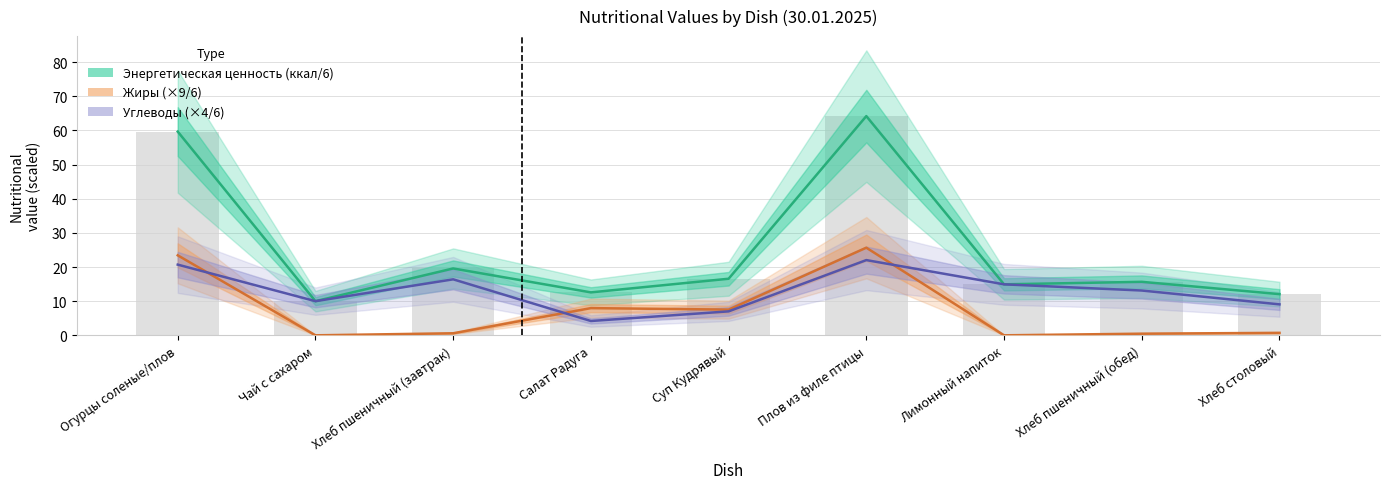

Which series changed the most between Хлеб пшеничный (обед) and Хлеб столовый?

Углеводы (×4/6)